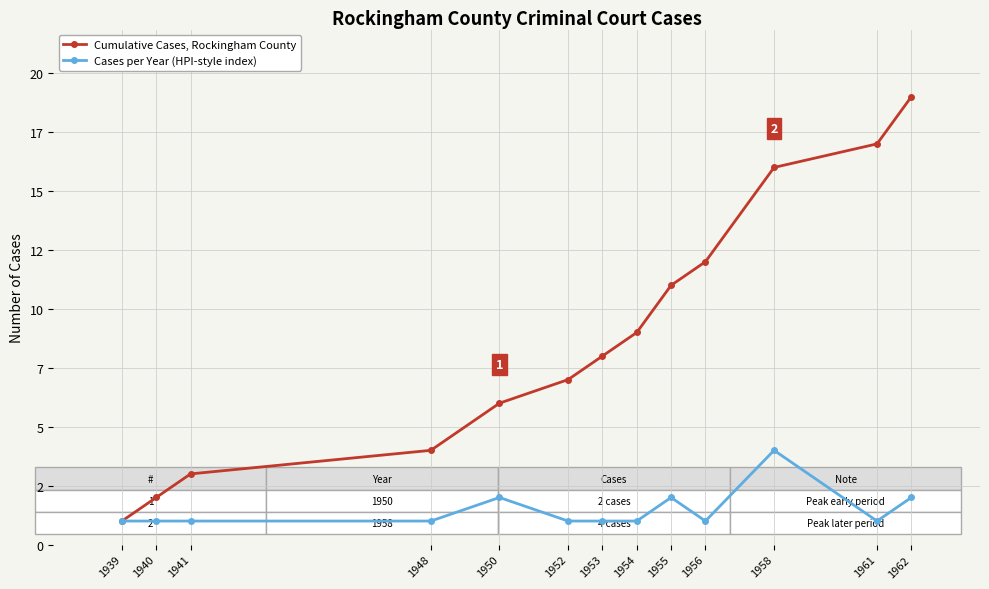

Does the chart have visible grid lines?

Yes